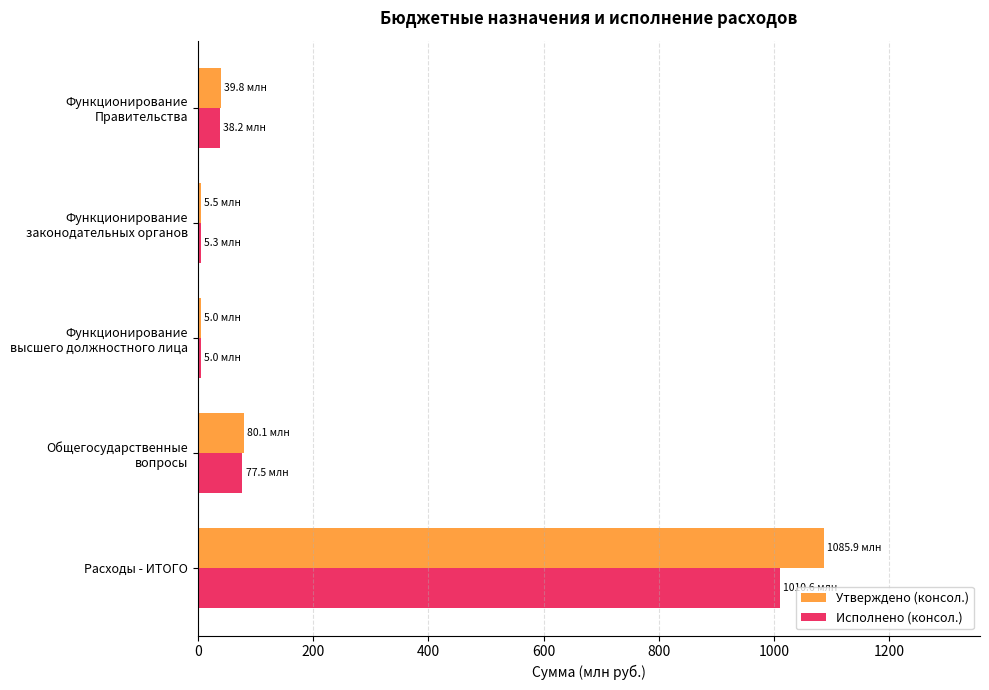

Rank the series by their maximum value, from highest to lowest.

Утверждено (консол.), Исполнено (консол.)